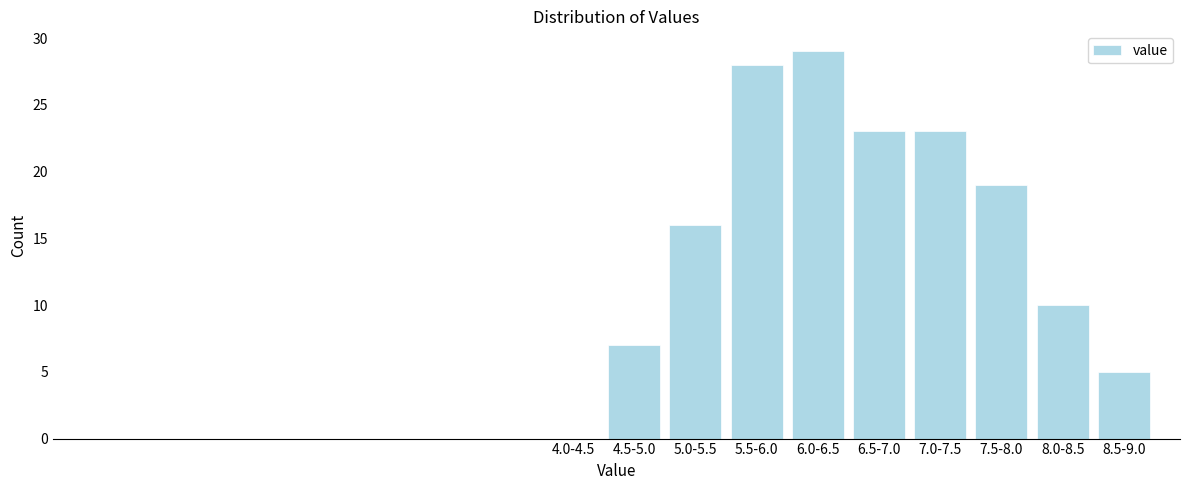

Reading left to right, list all the values displayed in this chart.

4.0-4.5=0	4.5-5.0=7	5.0-5.5=16	5.5-6.0=28	6.0-6.5=29	6.5-7.0=23	7.0-7.5=23	7.5-8.0=19	8.0-8.5=10	8.5-9.0=5